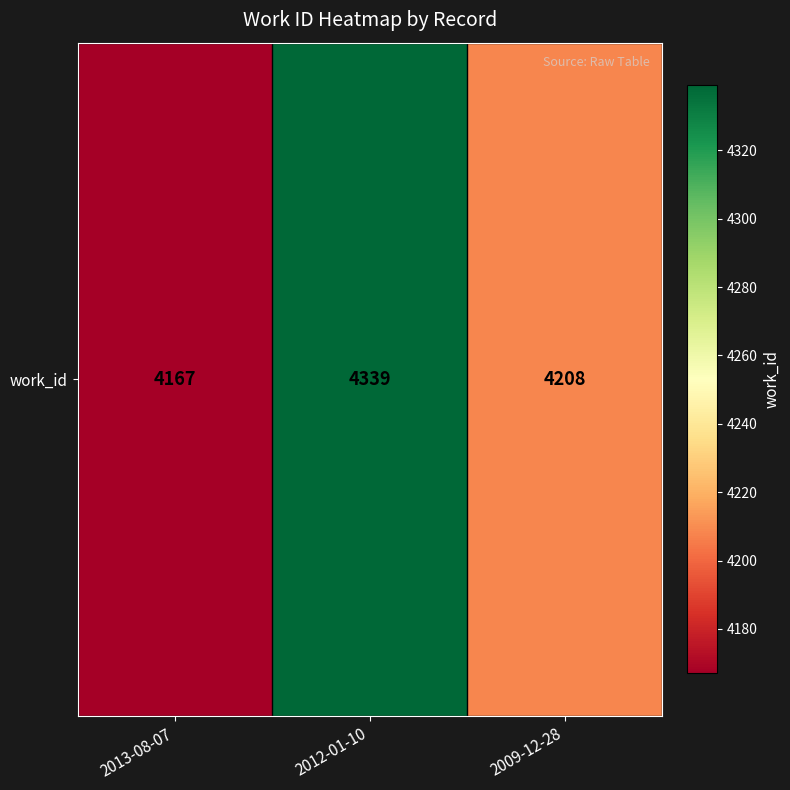

What is the sum of all values?

12714